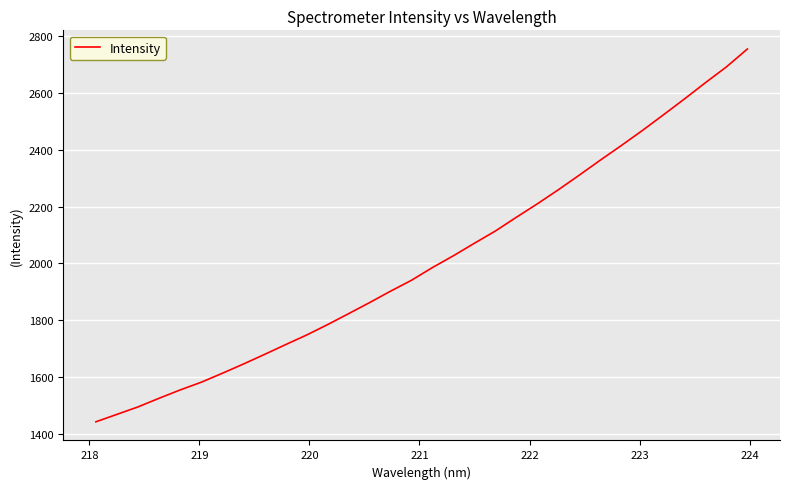

What is the difference between the maximum and minimum values?

1314.0